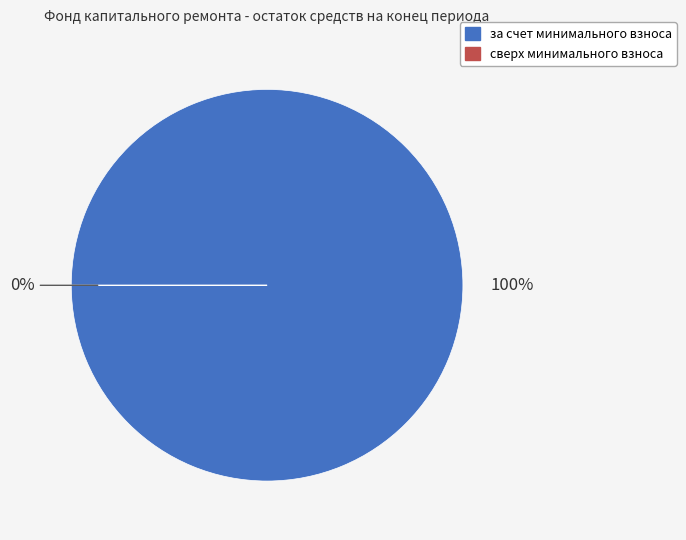

Between сверх минимального размера взноса and за счет минимального взноса, which is larger?

за счет минимального взноса